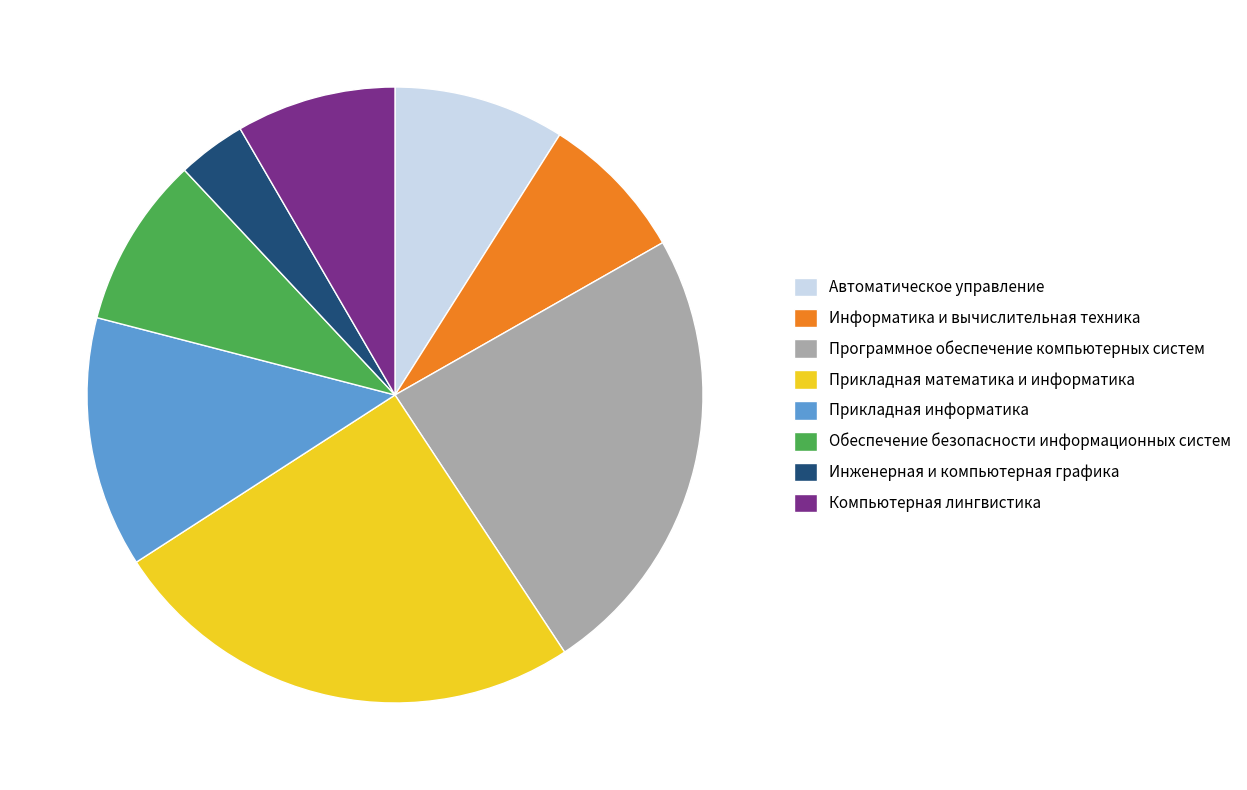

Between Прикладная информатика and Программное обеспечение компьютерных систем, which is larger?

Программное обеспечение компьютерных систем